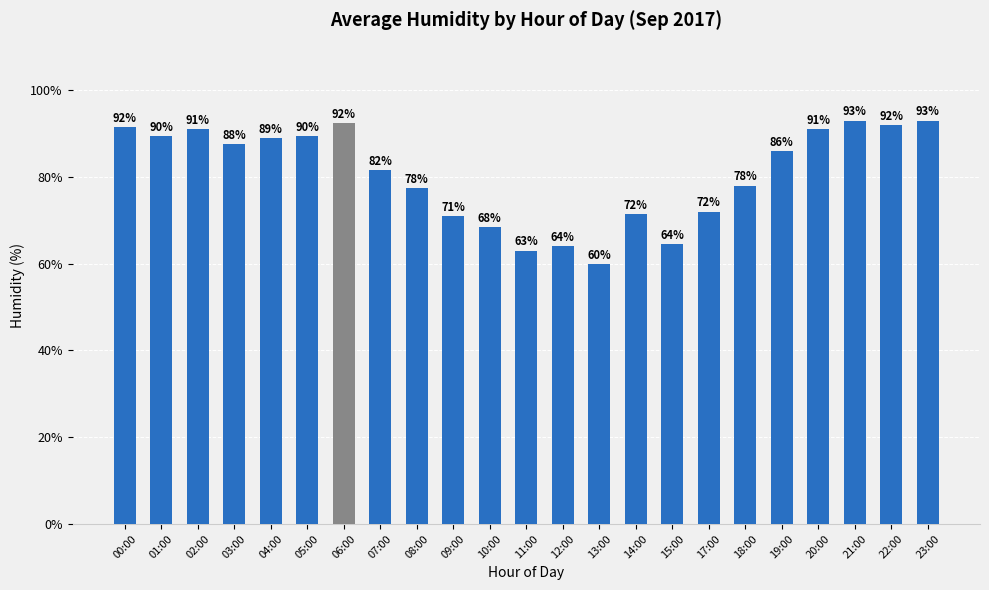

What is the maximum value shown in the chart?

93.0